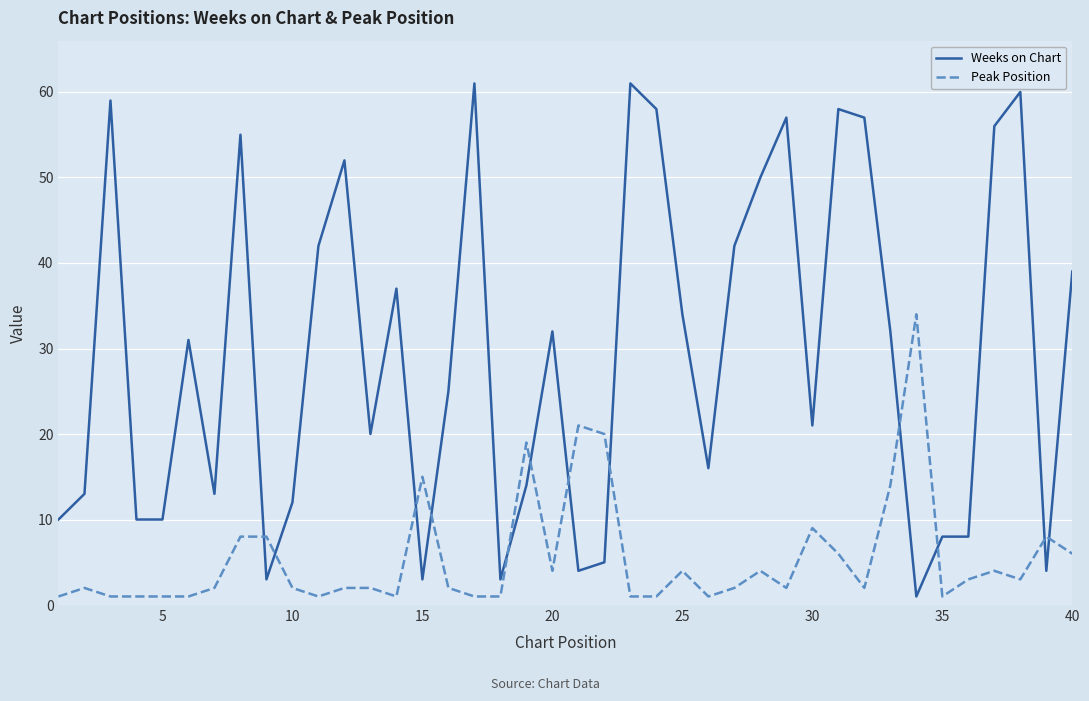

List the series in order of their peak value, lowest first.

Peak Position, Weeks on Chart